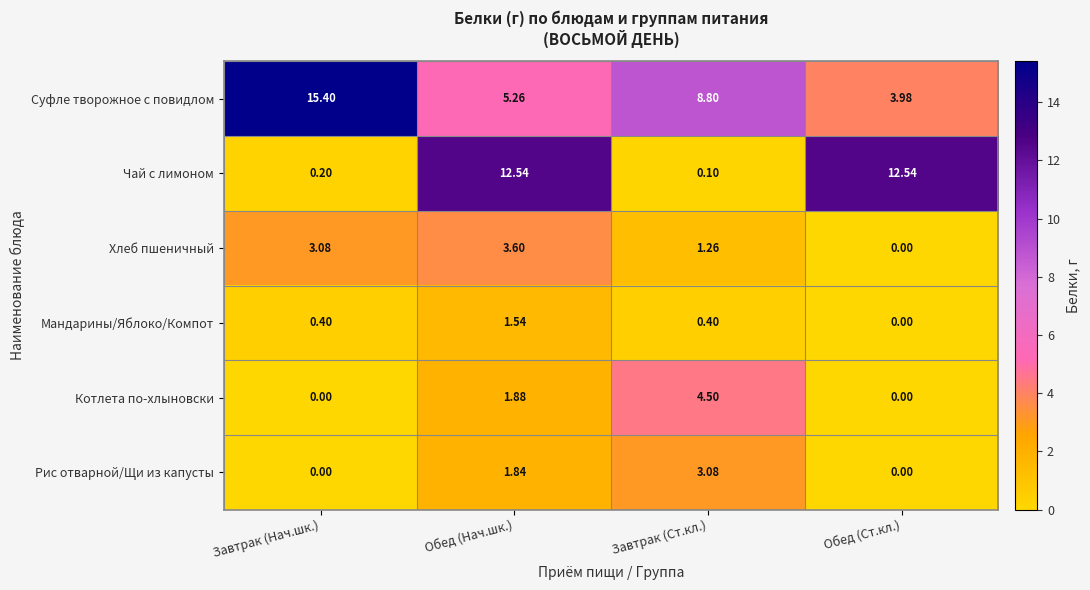

List the series in order of their peak value, highest first.

Суфле творожное с повидлом, Чай с лимоном, Котлета по-хлыновски, Хлеб пшеничный, Рис отварной/Щи из капусты, Мандарины/Яблоко/Компот